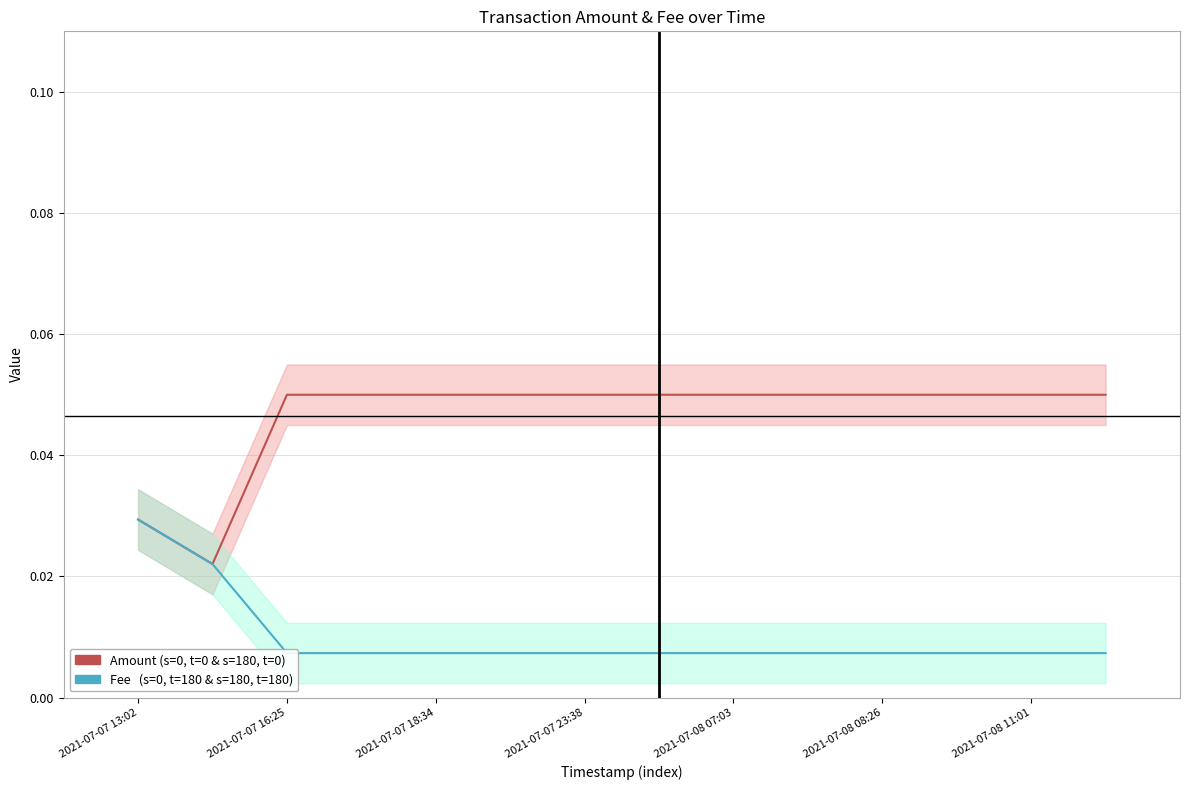

What are all the series names shown in the legend?

Amount (s=0, t=0 & s=180, t=0), Fee (s=0, t=180 & s=180, t=180)